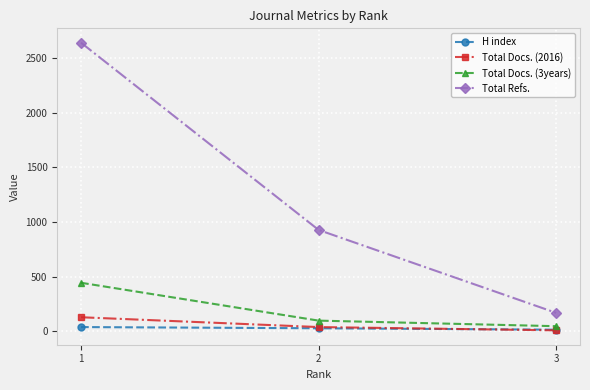

Is the value of Total Refs. at 3 greater than the value of Total Docs. (3years) at 1?

No